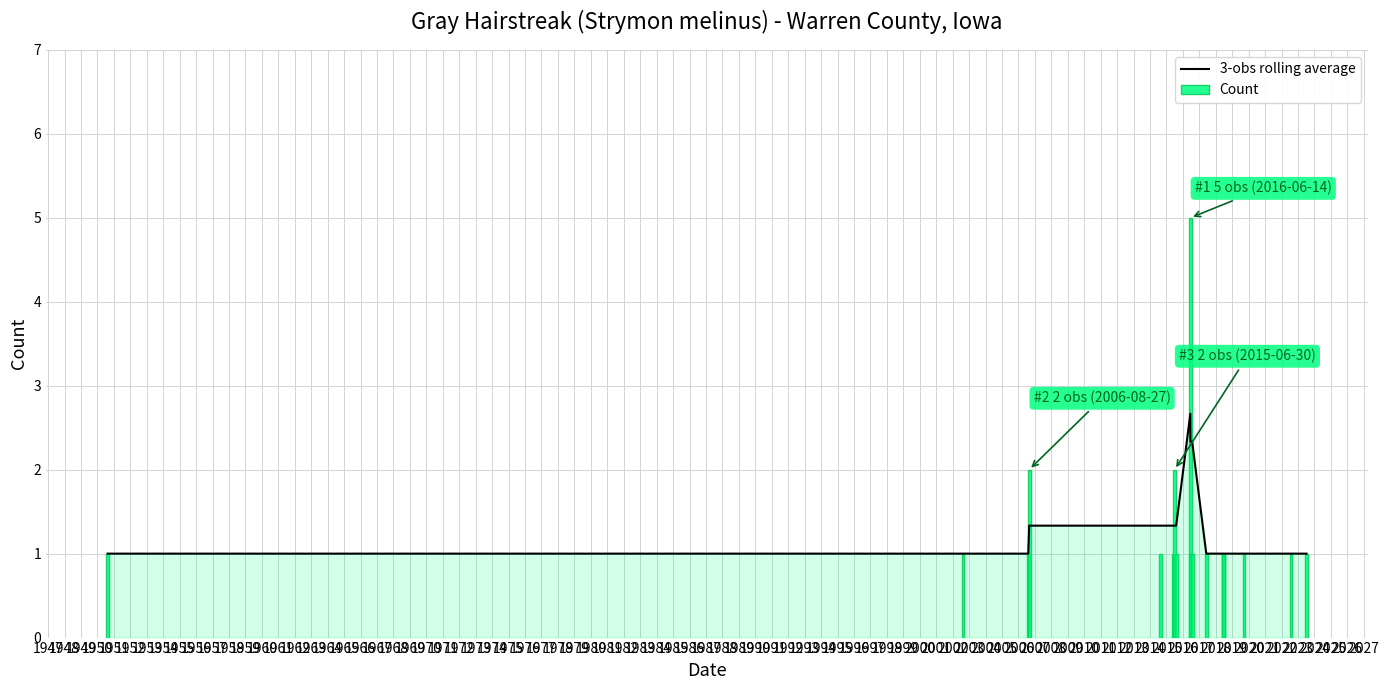

What is the maximum value for 3-obs rolling average?

2.7